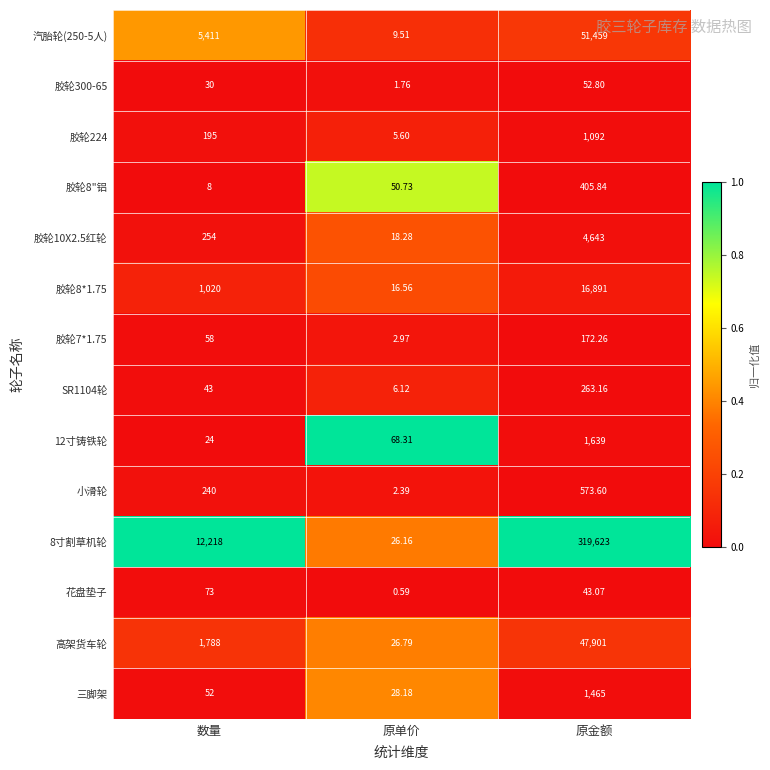

At which label is 胶轮8*1.75 closest to 8453?

数量